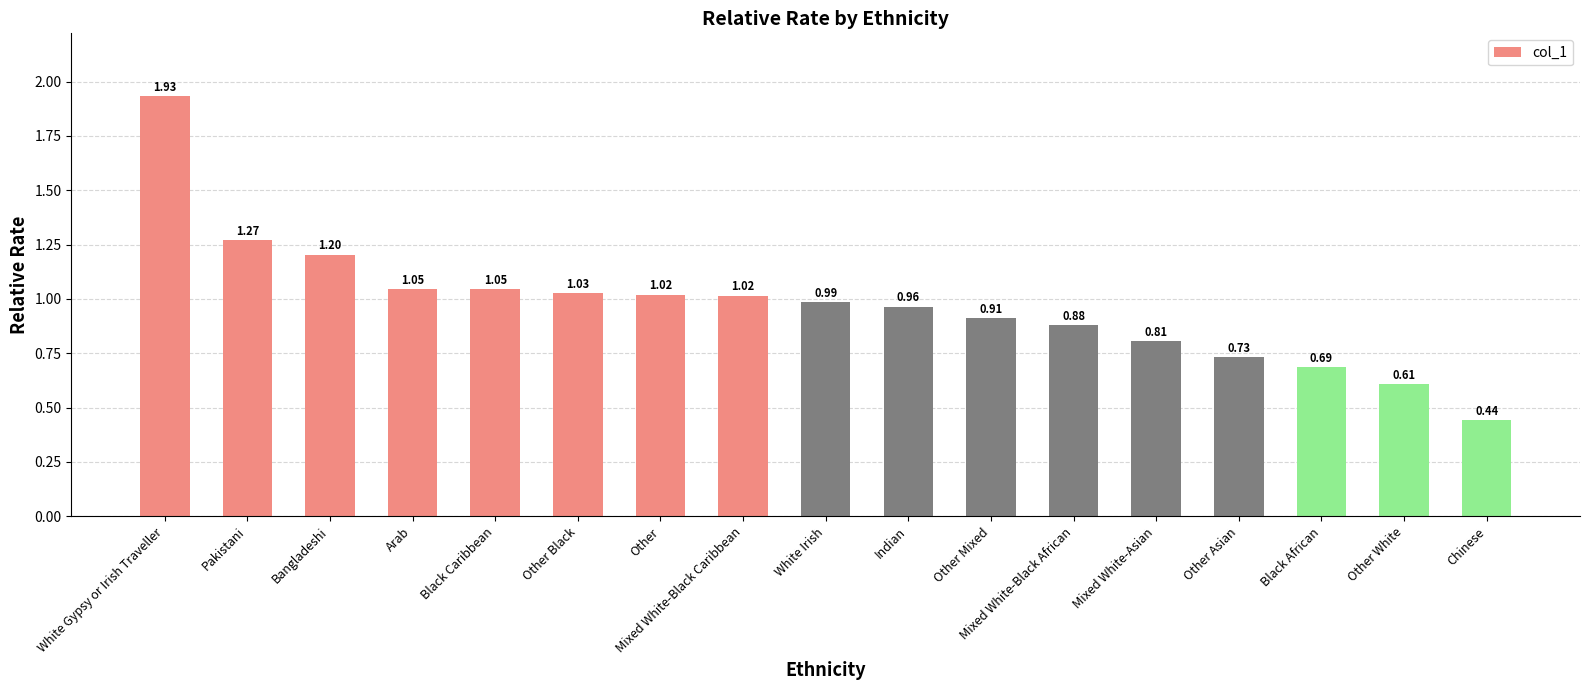

What is the label of the 17th bar from the right?

White Gypsy or Irish Traveller